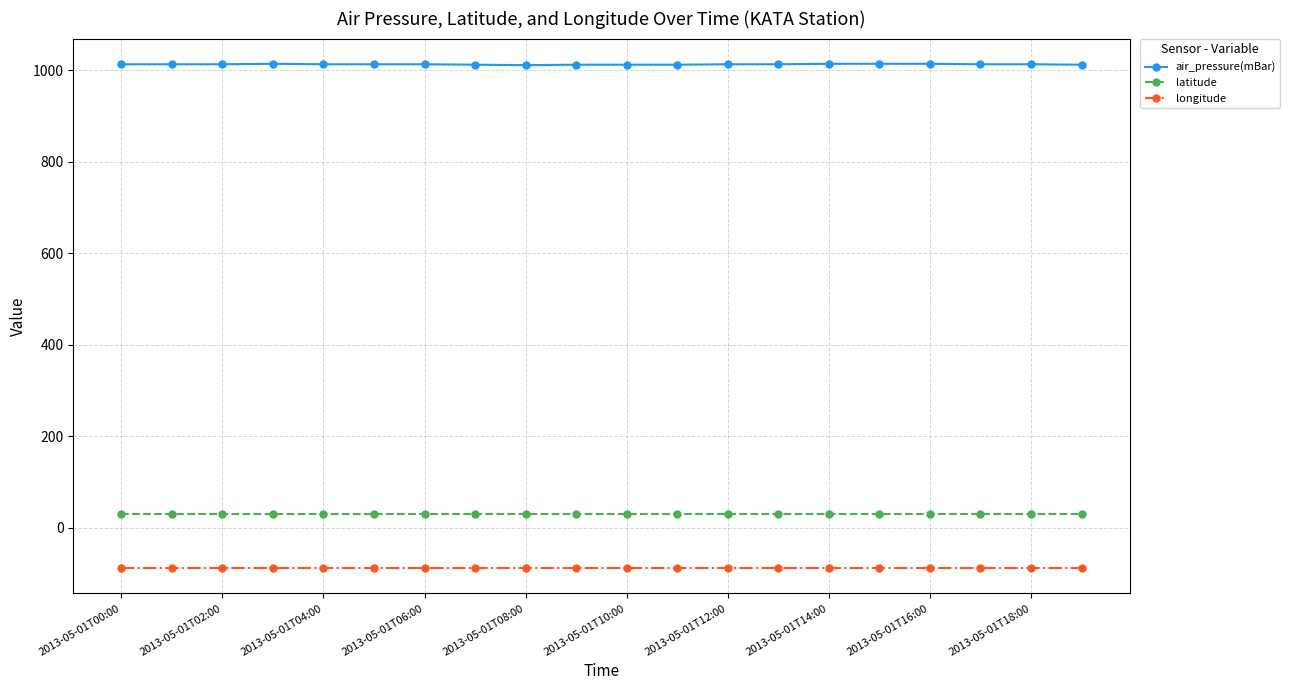

Which series has the widest spread of values?

air_pressure(mBar)